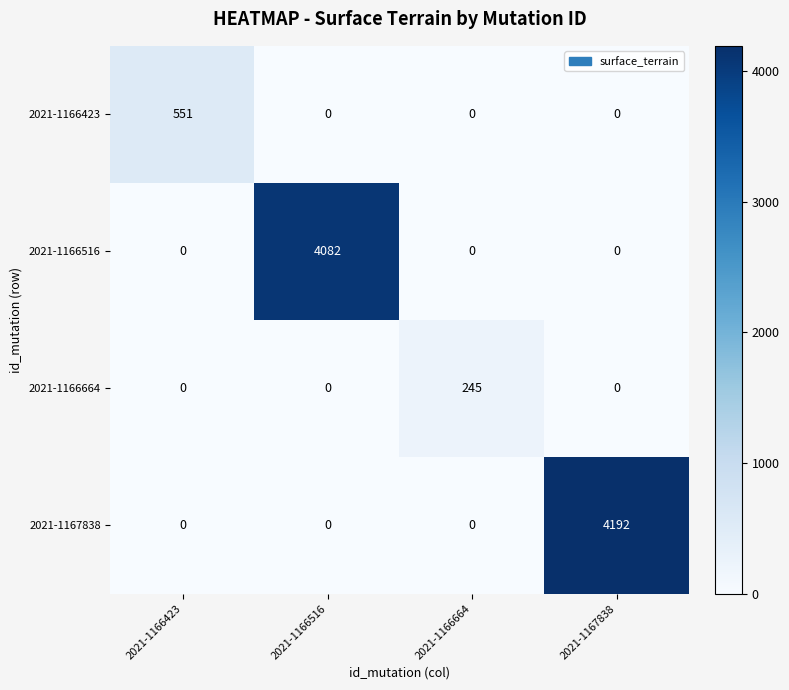

Rank the series by their maximum value, from lowest to highest.

2021-1166664, 2021-1166423, 2021-1166516, 2021-1167838